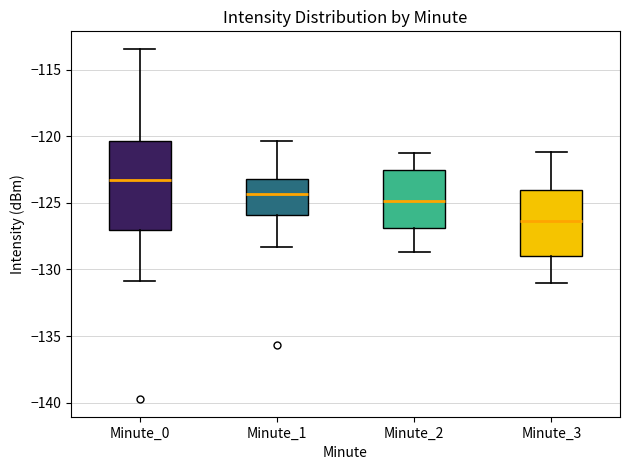

Comparing the boxes themselves (not the whiskers), which one is the tallest?

Minute_0